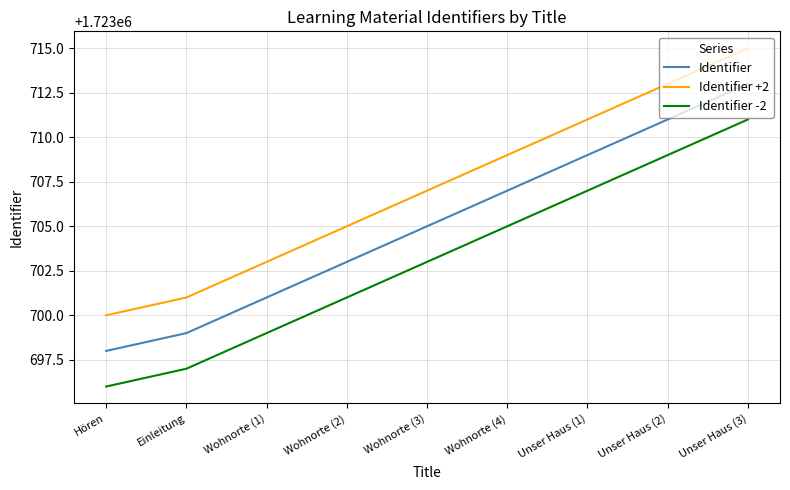

List the labels in order of Identifier +2 value, largest first.

Unser Haus (3), Unser Haus (2), Unser Haus (1), Wohnorte (4), Wohnorte (3), Wohnorte (2), Wohnorte (1), Einleitung, Hören